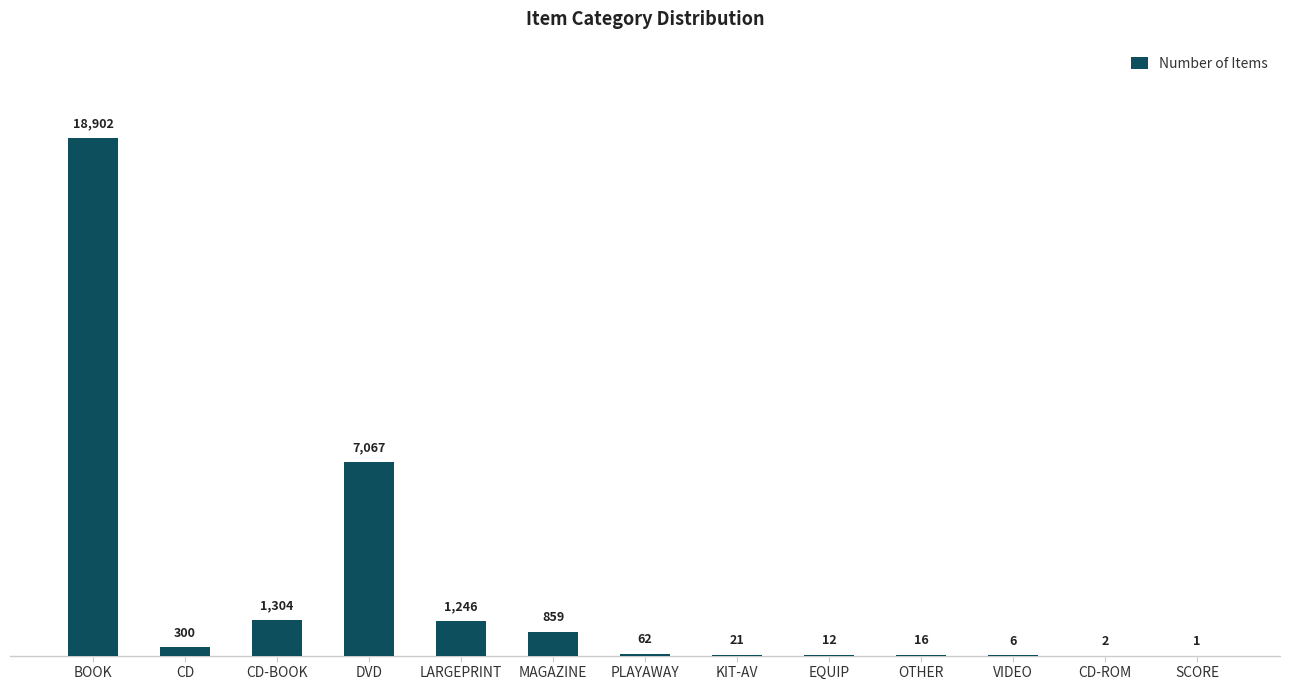

Reading left to right, transcribe all the data shown in this chart.

BOOK=18902	CD=300	CD-BOOK=1304	DVD=7067	LARGEPRINT=1246	MAGAZINE=859	PLAYAWAY=62	KIT-AV=21	EQUIP=12	OTHER=16	VIDEO=6	CD-ROM=2	SCORE=1